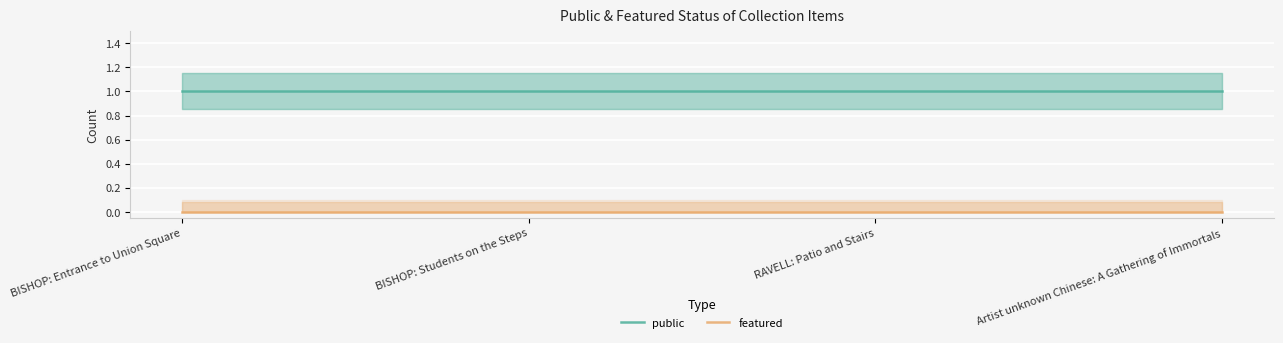

Between BISHOP: Entrance to Union Square and Artist unknown Chinese: A Gathering of Immortals, which is larger?

BISHOP: Entrance to Union Square